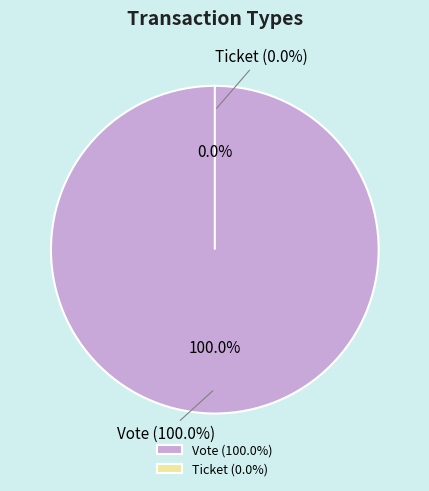

True or false: Vote accounts for 99% of the total.

False